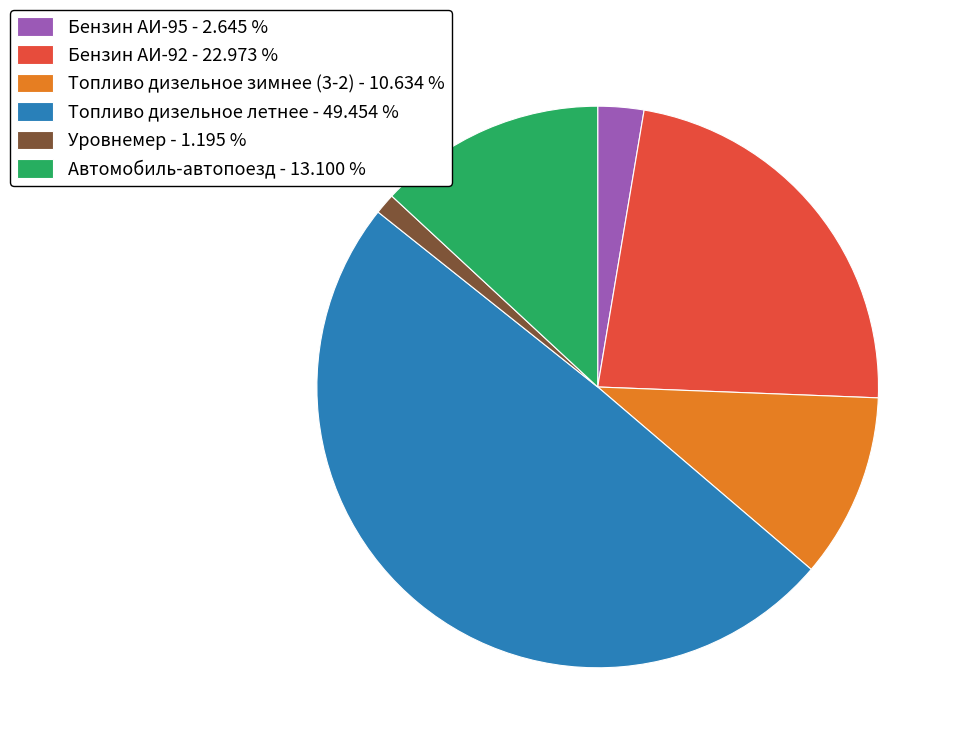

Which category has the smallest portion of the pie?

Уровнемер